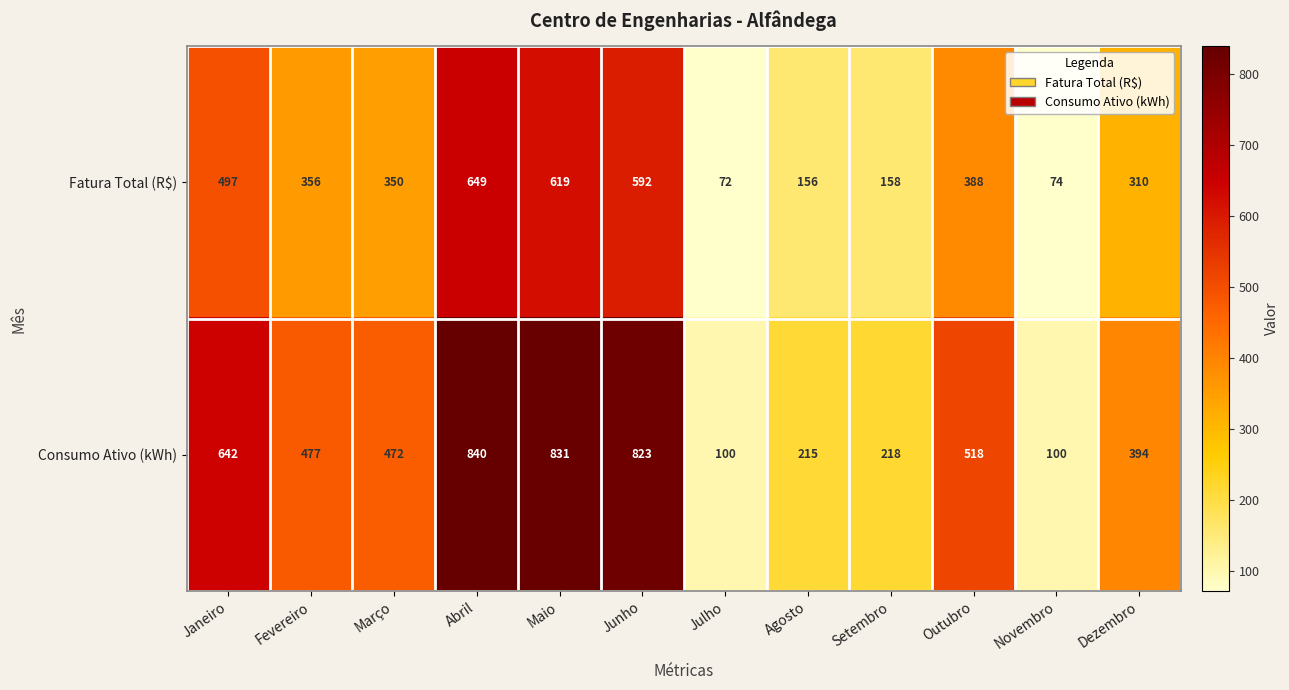

What is the greatest value displayed?

840